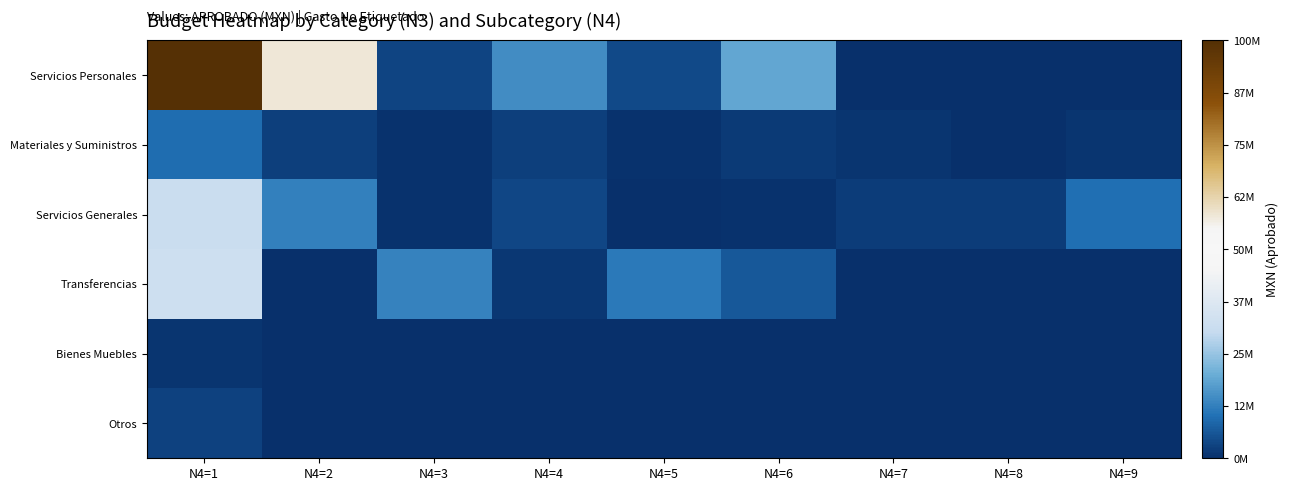

Reading right to left, list all the values displayed in this chart.

Servicios Personales: N4=9=0.0	N4=8=0.0	N4=7=50000.0	N4=6=18925670.4	N4=5=4107711.4	N4=4=14829296.0	N4=3=3188338.0	N4=2=58168608.0	N4=1=99269623.8
Materiales y Suministros: N4=9=893211.0	N4=8=0.0	N4=7=971299.0	N4=6=1592028.3	N4=5=444583.0	N4=4=2506129.0	N4=3=551282.4	N4=2=2423360.5	N4=1=9381893.2
Servicios Generales: N4=9=9822135.9	N4=8=1958155.0	N4=7=2019050.0	N4=6=459703.0	N4=5=243103.9	N4=4=3597105.0	N4=3=424525.0	N4=2=12872323.4	N4=1=31543816.1
Transferencias: N4=9=140600.0	N4=8=0.0	N4=7=0.0	N4=6=6268428.0	N4=5=11651480.0	N4=4=1455660.0	N4=3=13163143.2	N4=2=0.0	N4=1=32679311.2
Bienes Muebles: N4=9=0.0	N4=8=0.0	N4=7=0.0	N4=6=0.0	N4=5=0.0	N4=4=0.0	N4=3=0.0	N4=2=0.0	N4=1=849942.0
Otros: N4=9=0.0	N4=8=0.0	N4=7=0.0	N4=6=0.0	N4=5=0.0	N4=4=0.0	N4=3=0.0	N4=2=0.0	N4=1=3002000.0